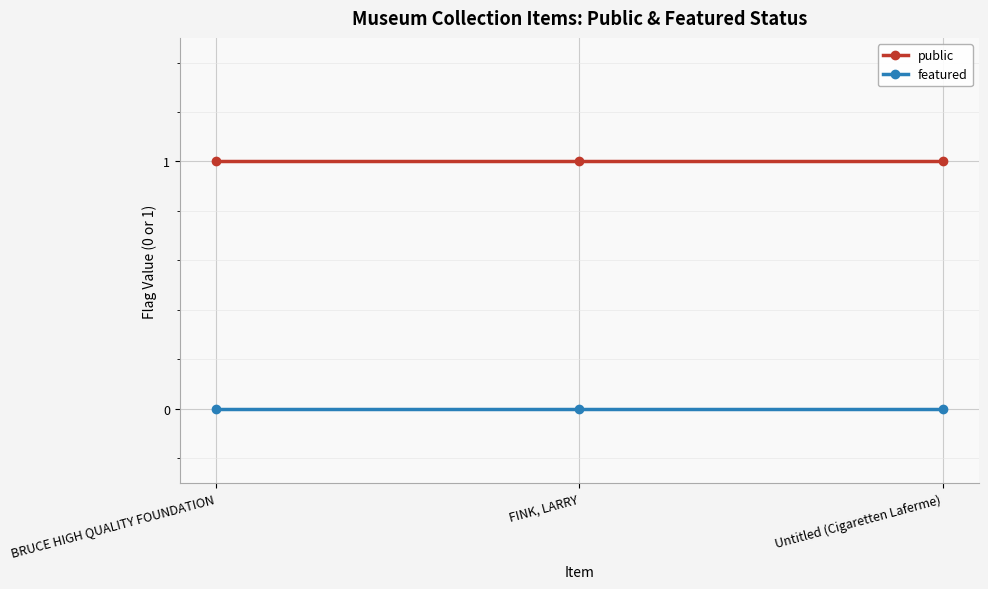

Which series has the largest total across all categories?

public